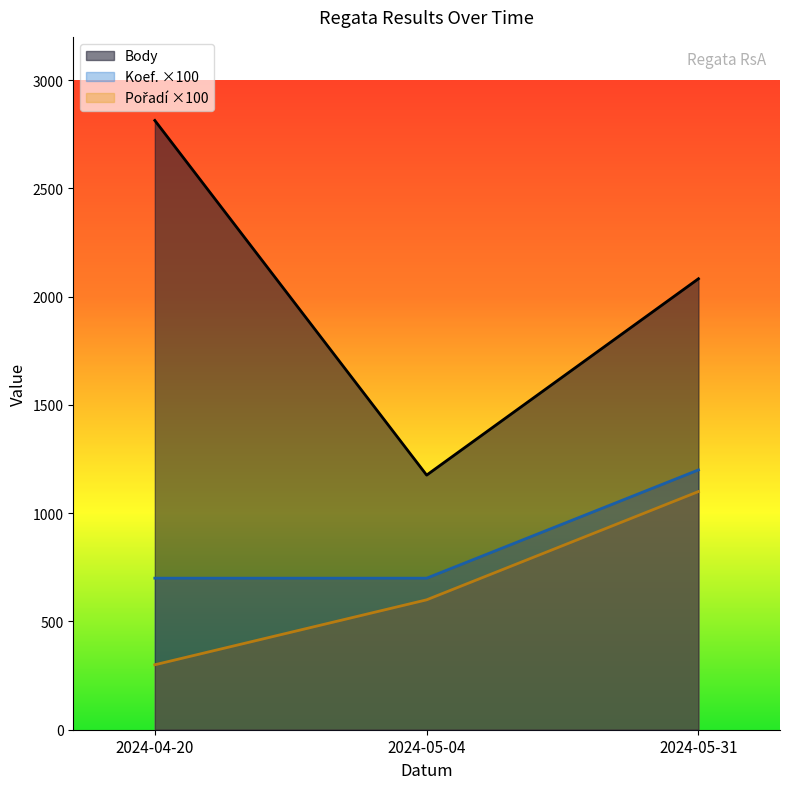

What is the difference between the highest and lowest values at 2024-05-04?

576